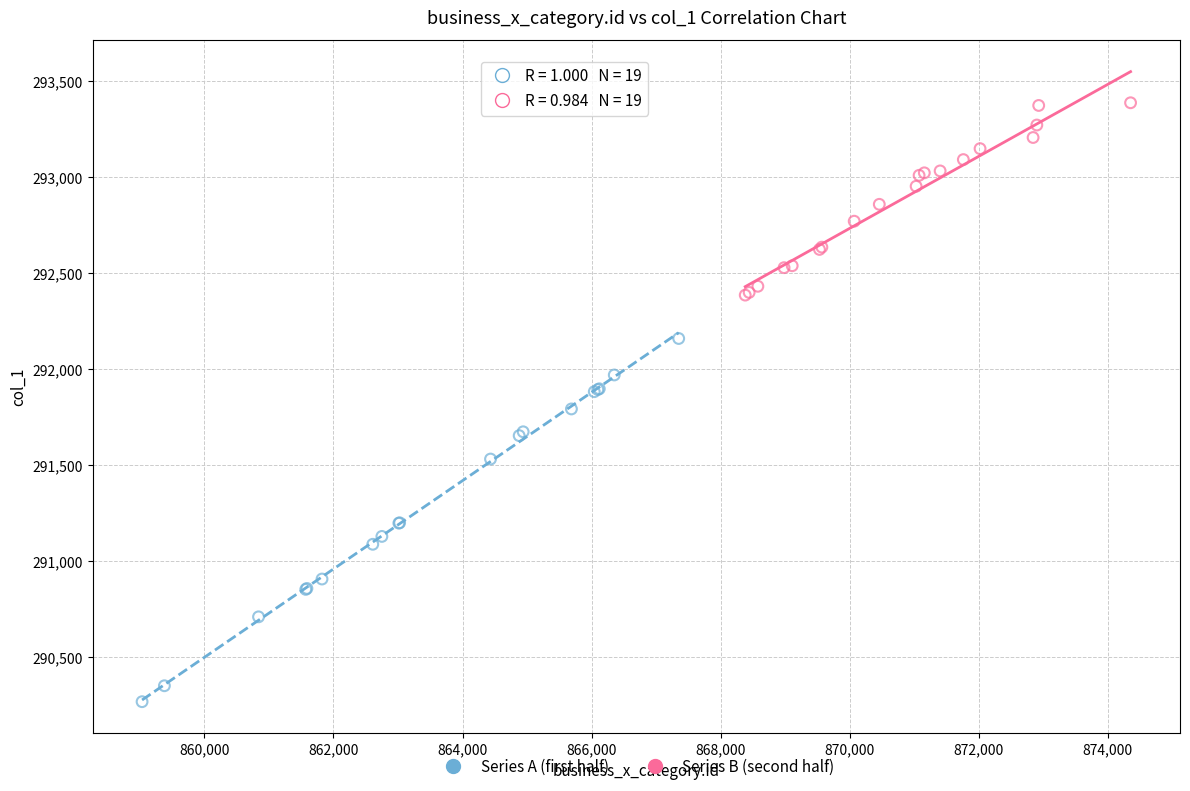

Which series has the widest spread of Y values?

Series A (first half)